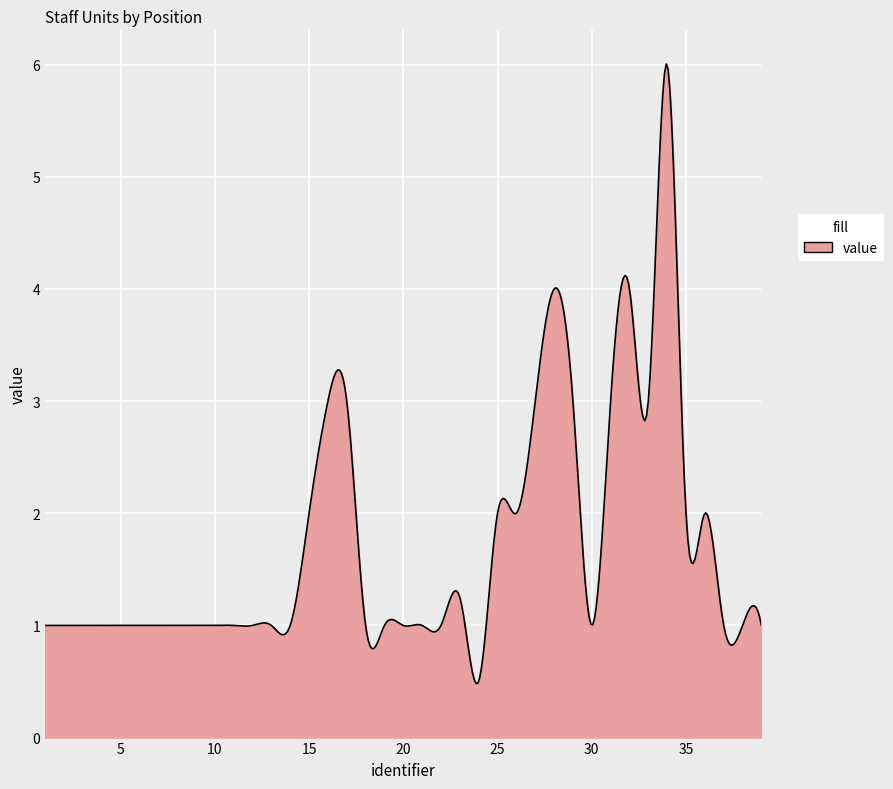

What is the smallest value displayed?

0.5